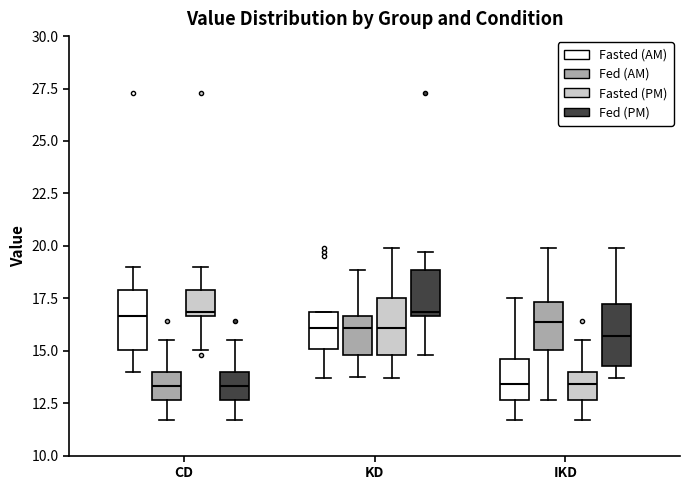

Reading left to right, transcribe this box plot: for each box, give where its median line is, the range the box spans, and where its two whiskers end, as read against the y-axis. The values are not printed on the chart, so give them approximately, as read against the axis.

CD (Fasted (AM)): median 16.5, box 15.0 to 18.0, whiskers 14.0 to 19.0
CD (Fed (AM)): median 13.5, box 12.5 to 14.0, whiskers 11.5 to 15.5
CD (Fasted (PM)): median 17.0, box 16.5 to 18.0, whiskers 15.0 to 19.0
CD (Fed (PM)): median 13.5, box 12.5 to 14.0, whiskers 11.5 to 15.5
KD (Fasted (AM)): median 16.0, box 15.0 to 17.0, whiskers 13.5 to 17.0
KD (Fed (AM)): median 16.0, box 15.0 to 16.5, whiskers 13.5 to 19.0
KD (Fasted (PM)): median 16.0, box 15.0 to 17.5, whiskers 13.5 to 20.0
KD (Fed (PM)): median 17.0, box 16.5 to 19.0, whiskers 15.0 to 19.5
IKD (Fasted (AM)): median 13.5, box 12.5 to 14.5, whiskers 11.5 to 17.5
IKD (Fed (AM)): median 16.5, box 15.0 to 17.5, whiskers 12.5 to 20.0
IKD (Fasted (PM)): median 13.5, box 12.5 to 14.0, whiskers 11.5 to 15.5
IKD (Fed (PM)): median 15.5, box 14.5 to 17.0, whiskers 13.5 to 20.0